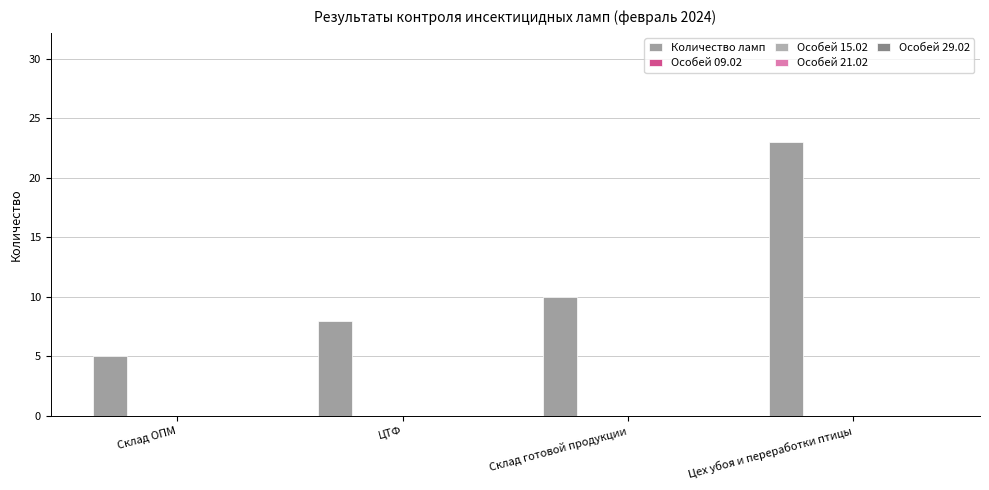

How many series are shown in this chart?

1